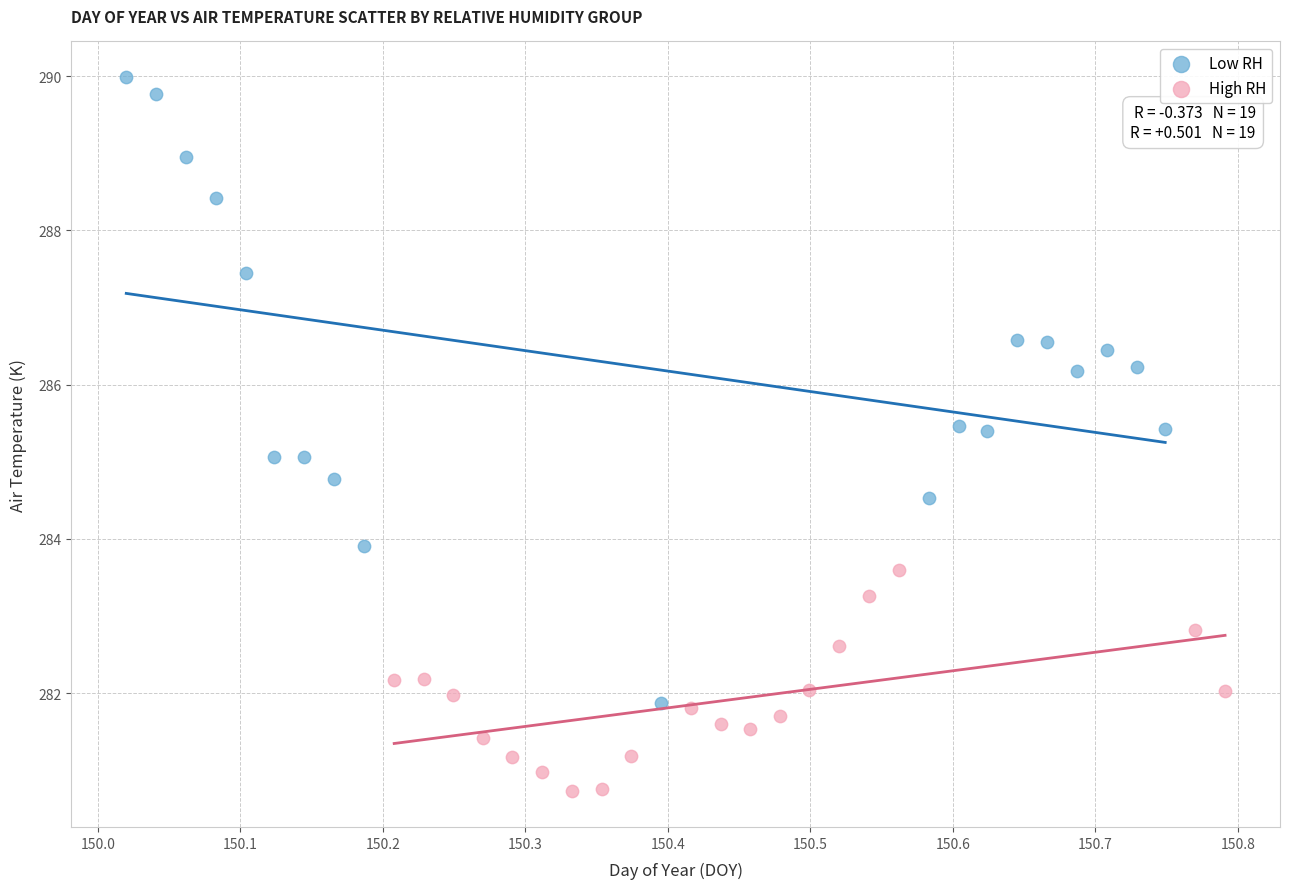

Which series contains the lowest Y value?

High RH